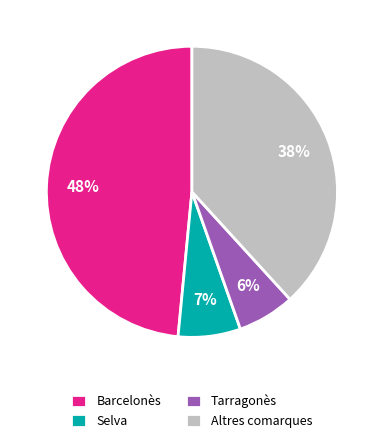

To the nearest percent, what is the difference between the Selva and Altres comarques slice percentages?

31%